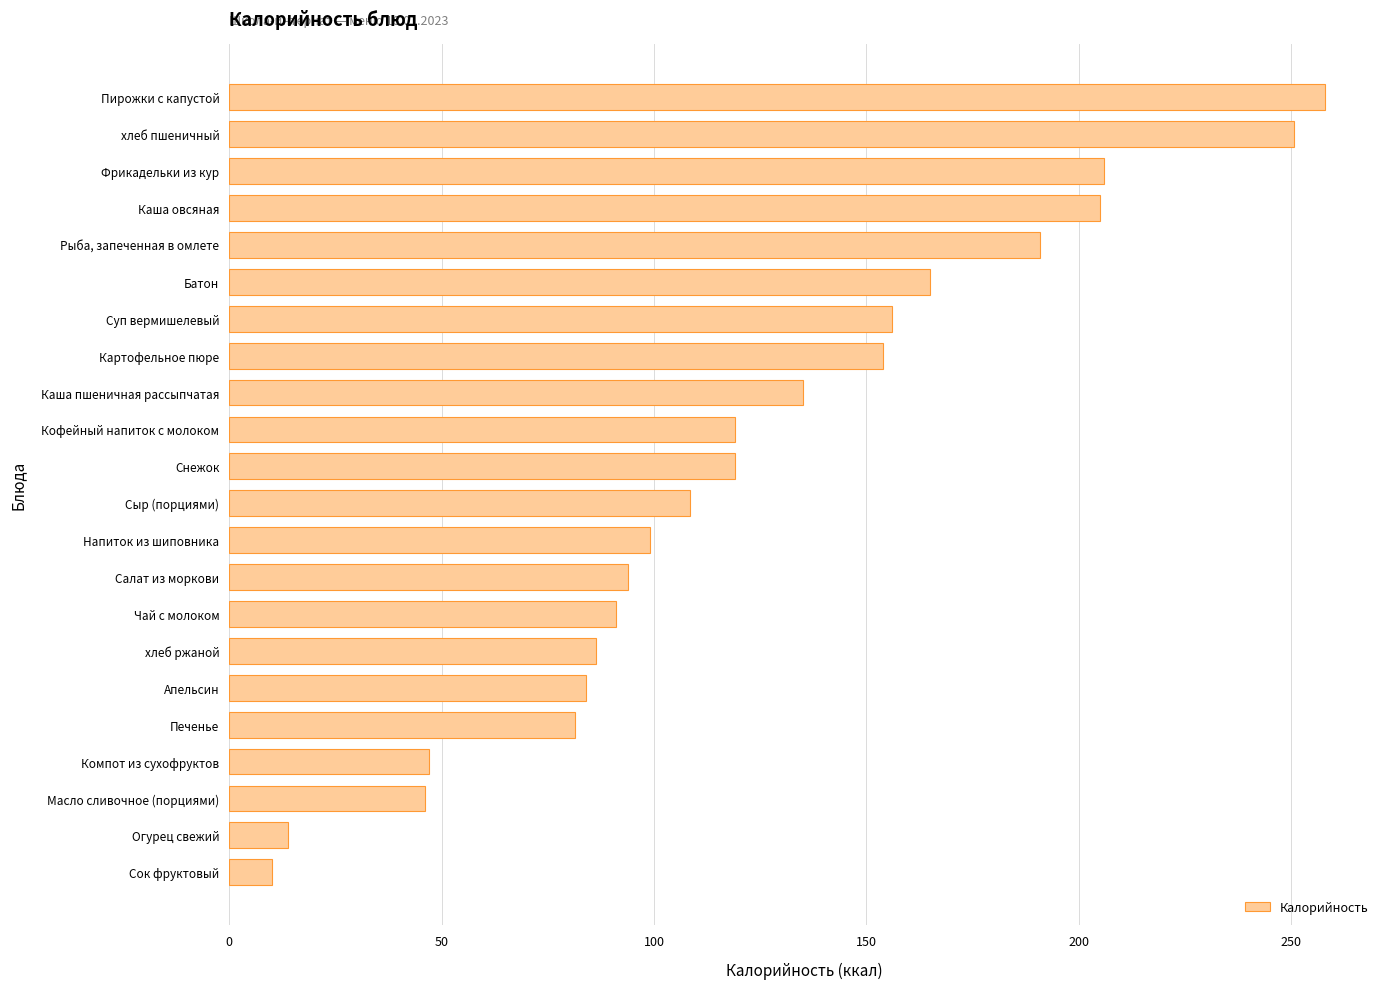

How many categories are shown in the chart?

22